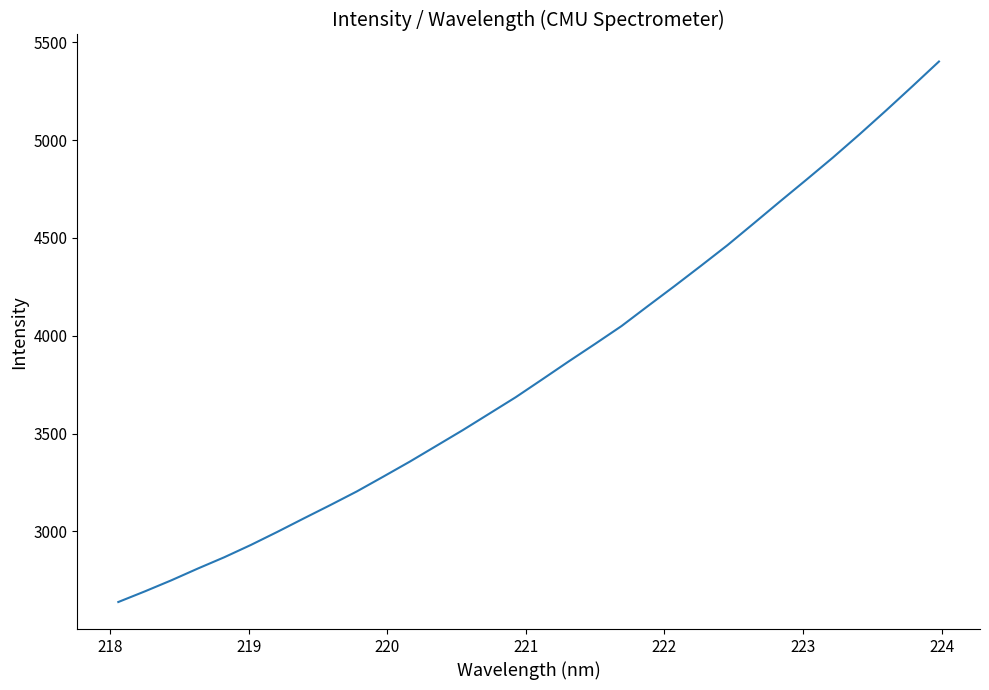

How many lines are shown in the chart?

1